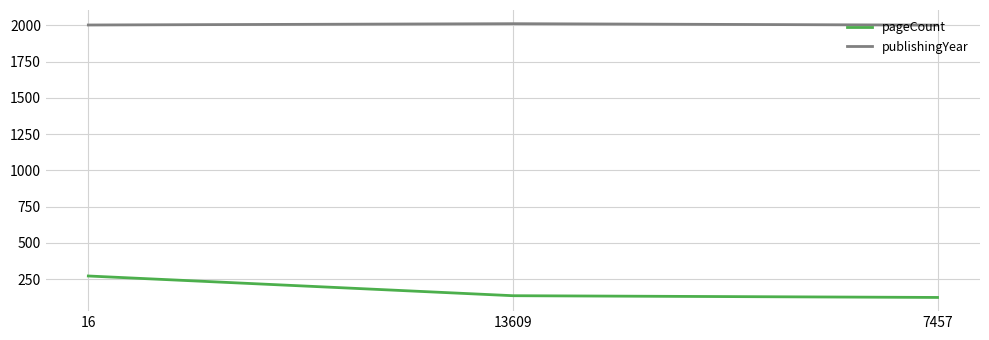

What is the difference between the maximum and minimum values in the pageCount series?

148